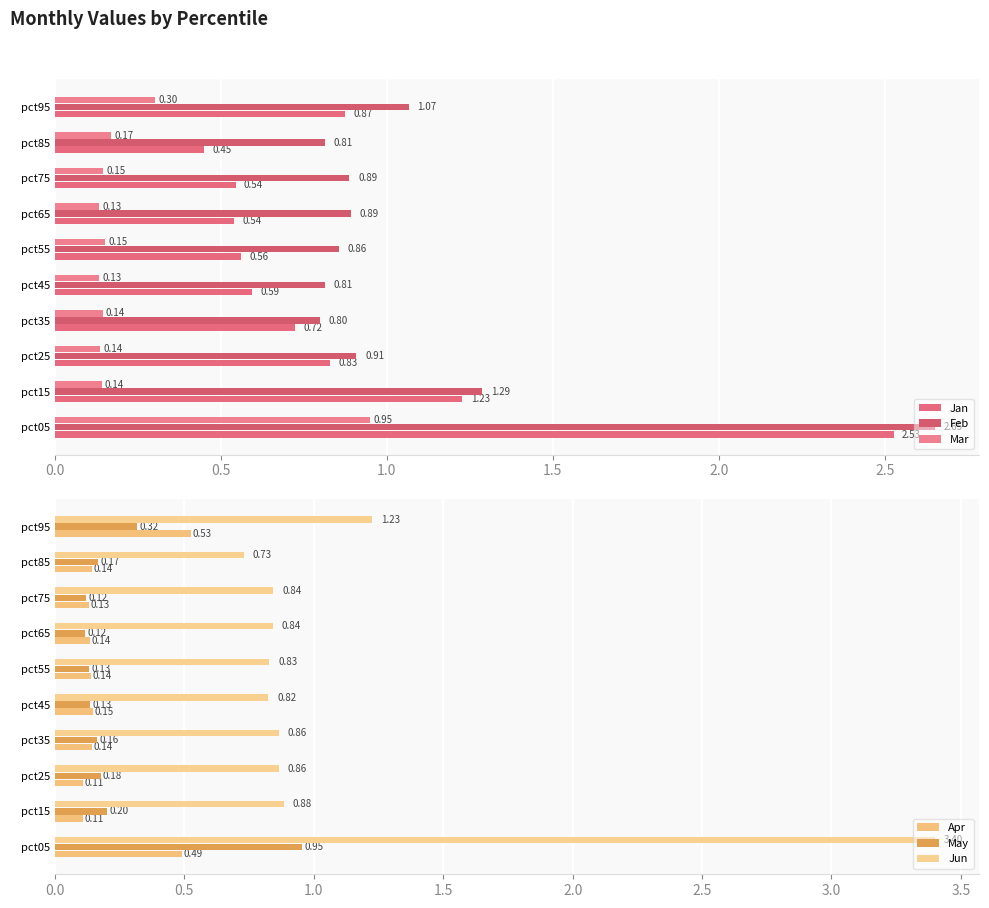

What is the sum of all Jan values?

8.9